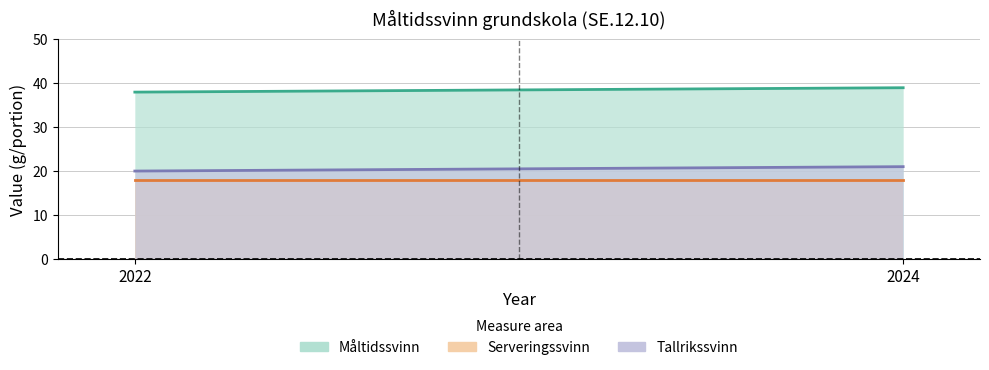

The value of Serveringssvinn at 2022 is 4. True or false?

False